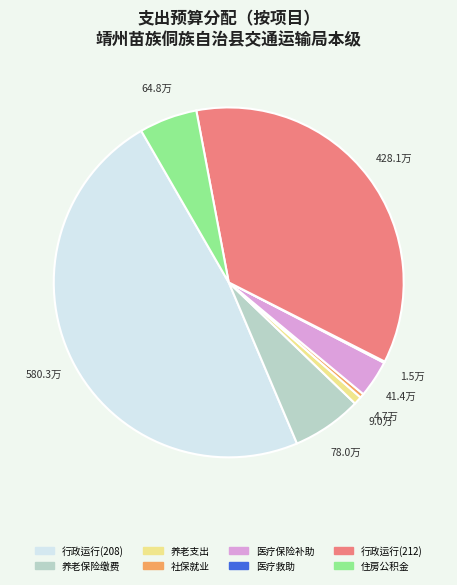

Is there any slice that represents more than half of the pie?

No